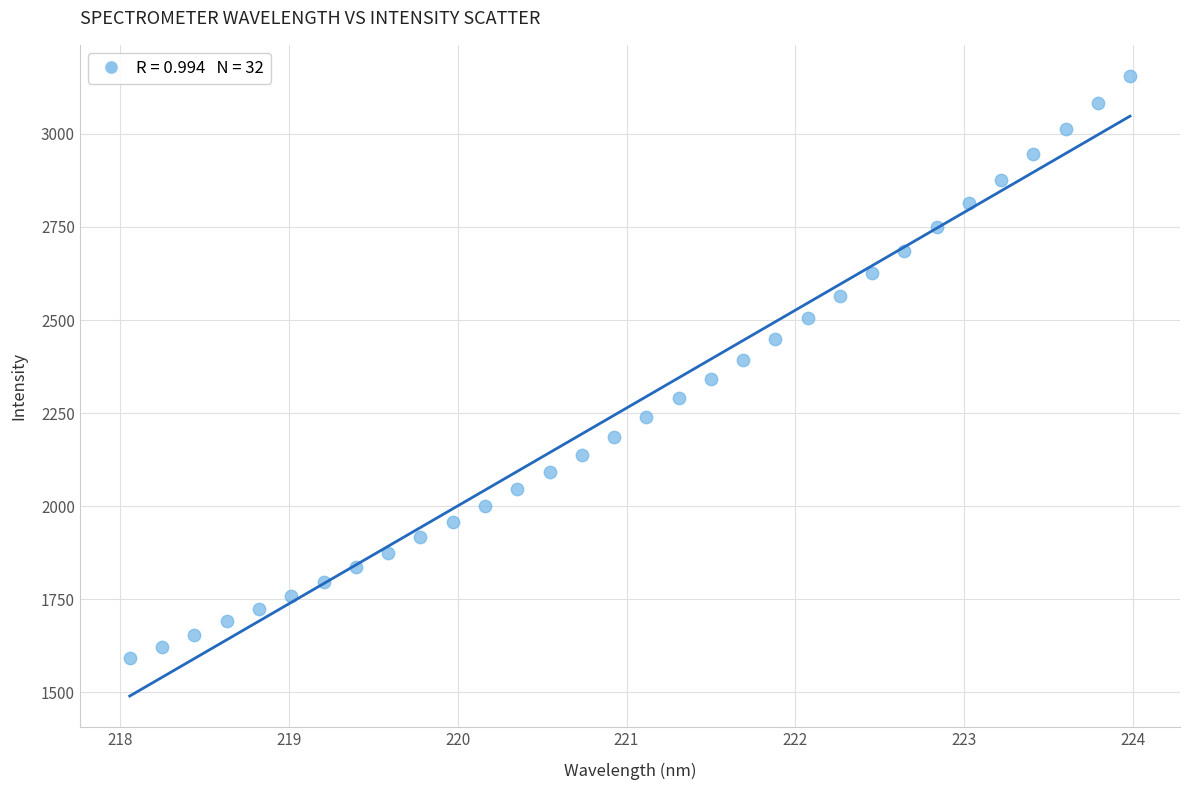

What is the range of X values (max minus min)?

5.9